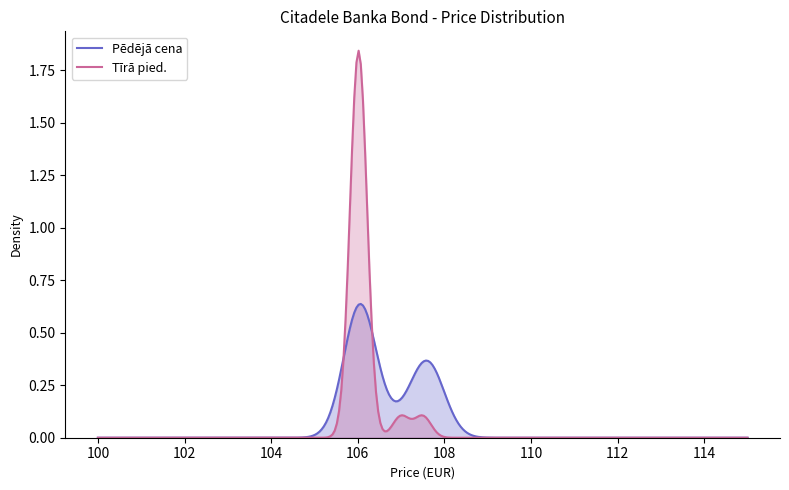

List the series in order of their peak value, lowest first.

Pēdējā cena, Tīrā pied.